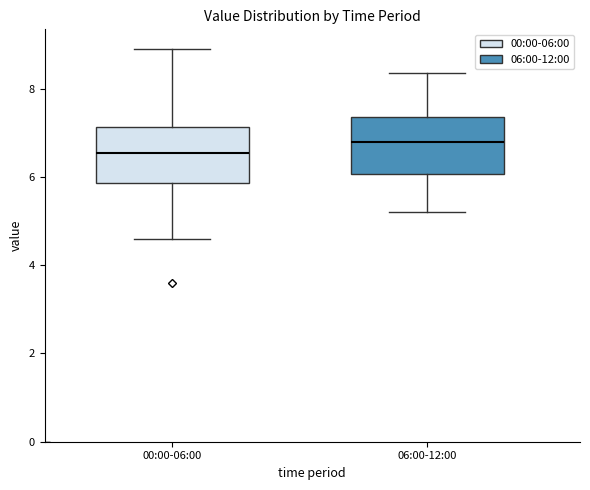

Where does the upper whisker of the box for 00:00-06:00 end on the y-axis? The values are not printed on the chart, so give them approximately, as read against the axis.

9.0